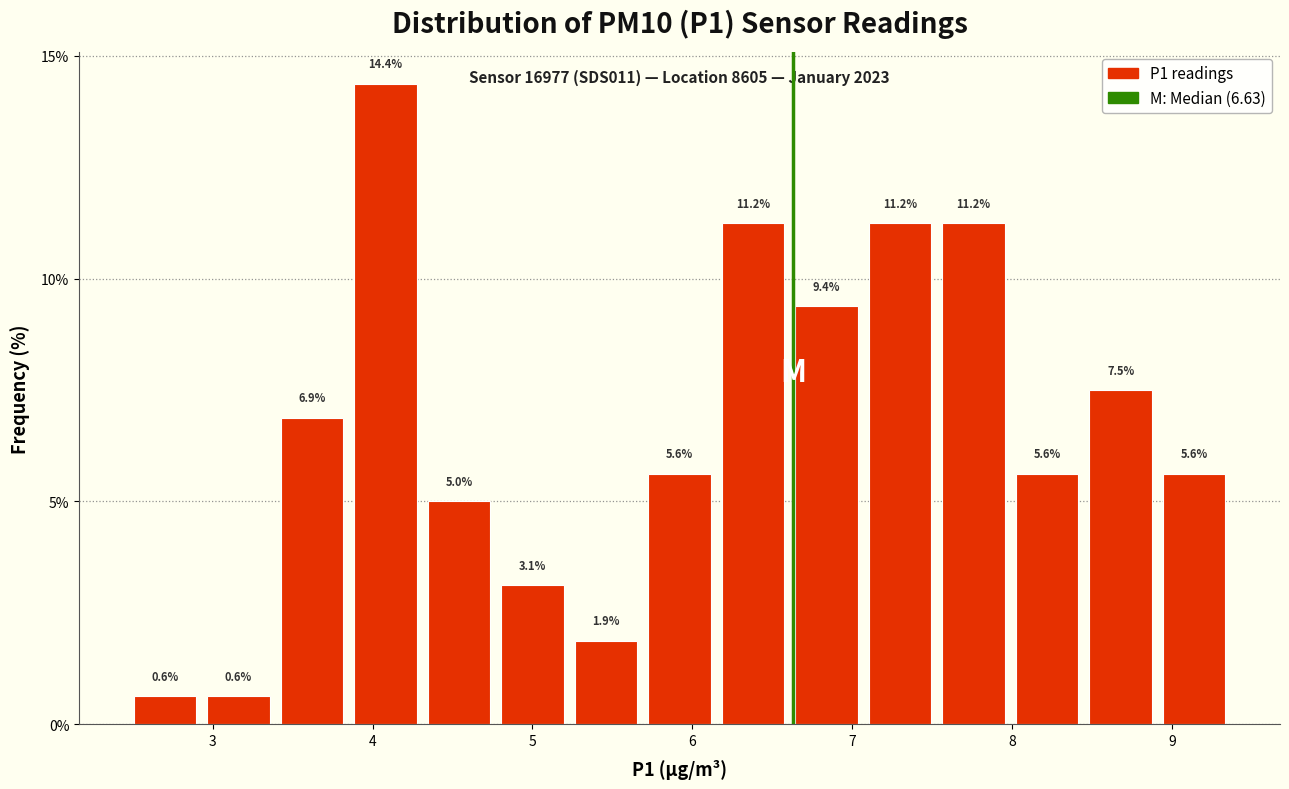

Which range on the x-axis has the tallest bar?

3.85 to 4.31